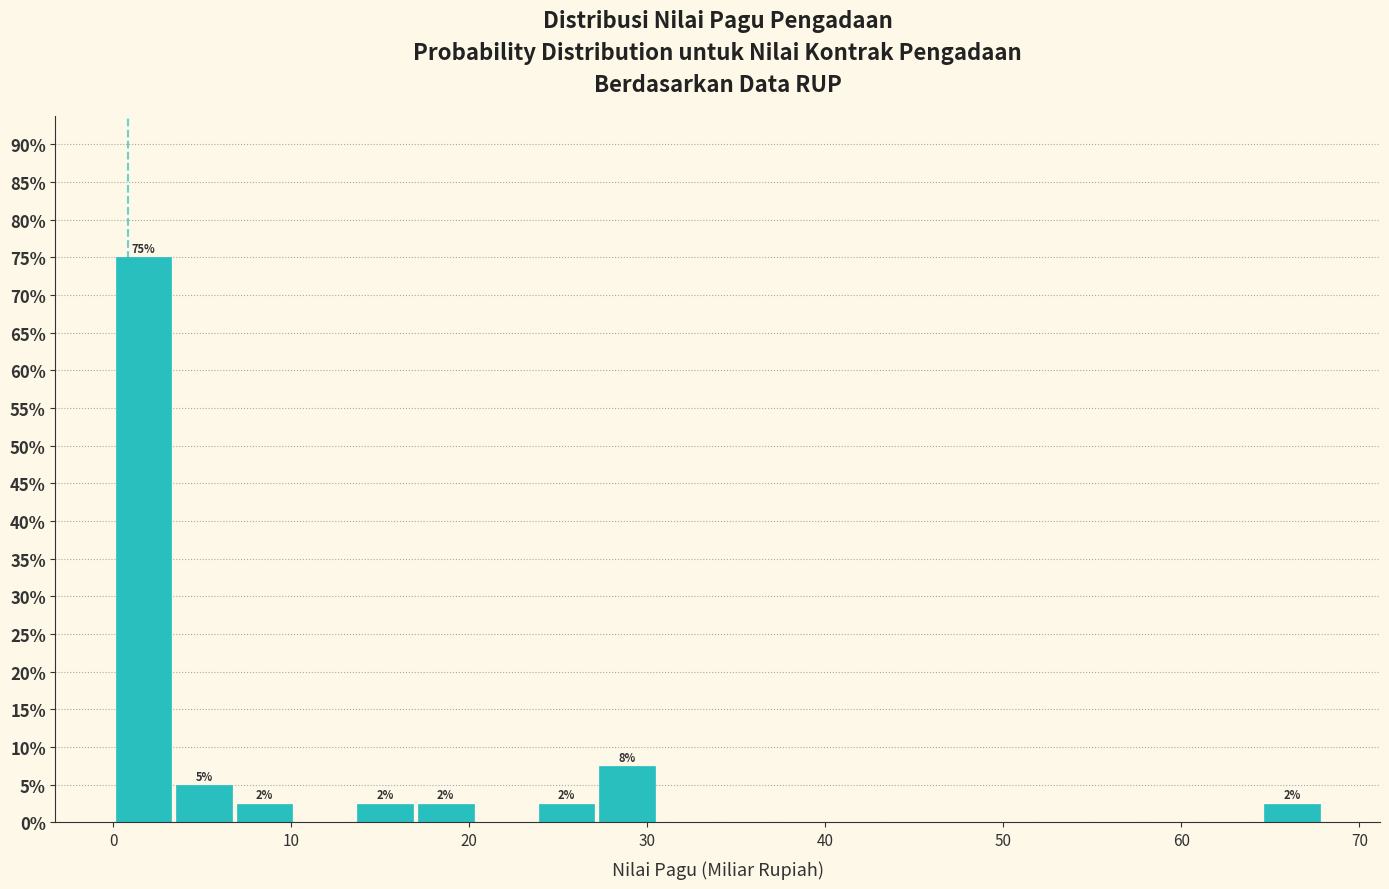

Read against the x-axis, roughly where is the centre of the tallest bar?

2